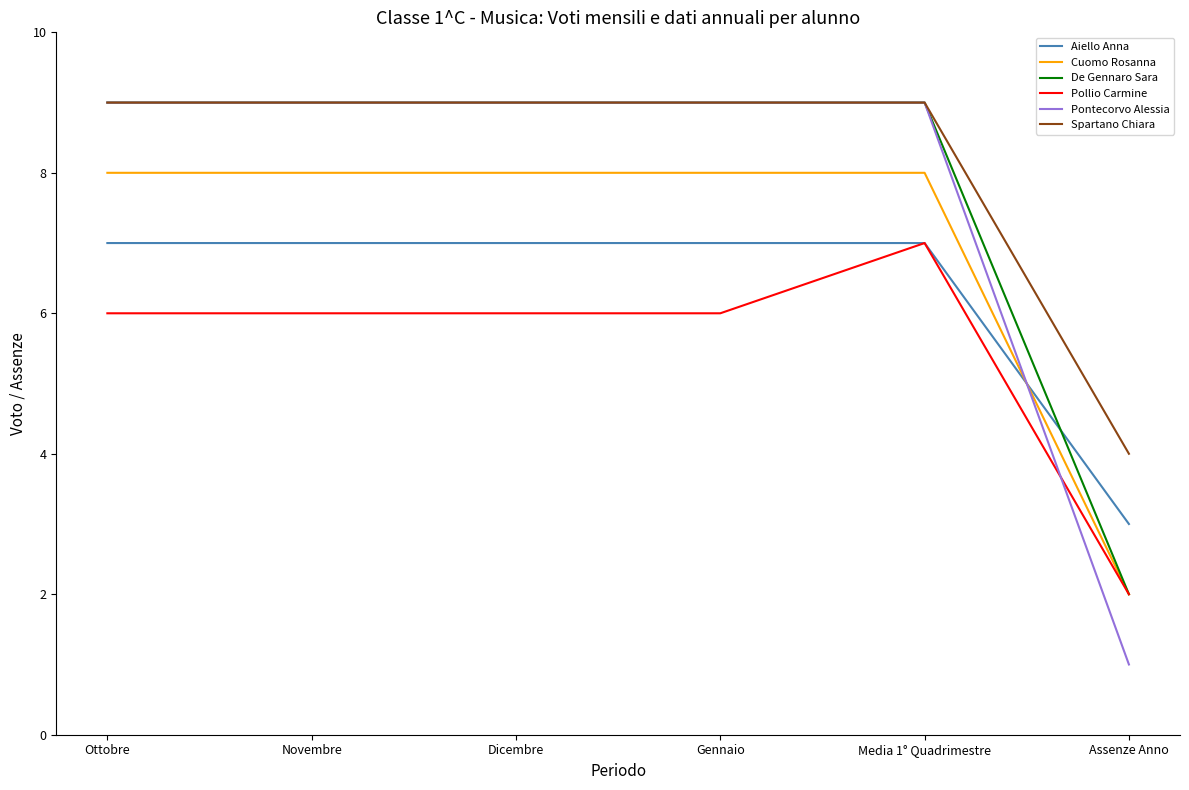

What is the total value across all series at Gennaio?

48